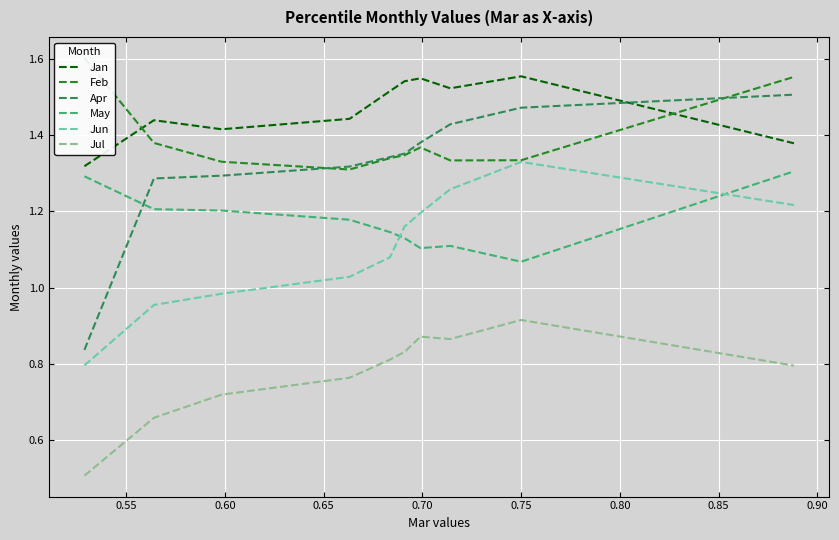

True or false: May and Jan cross at least once.

False